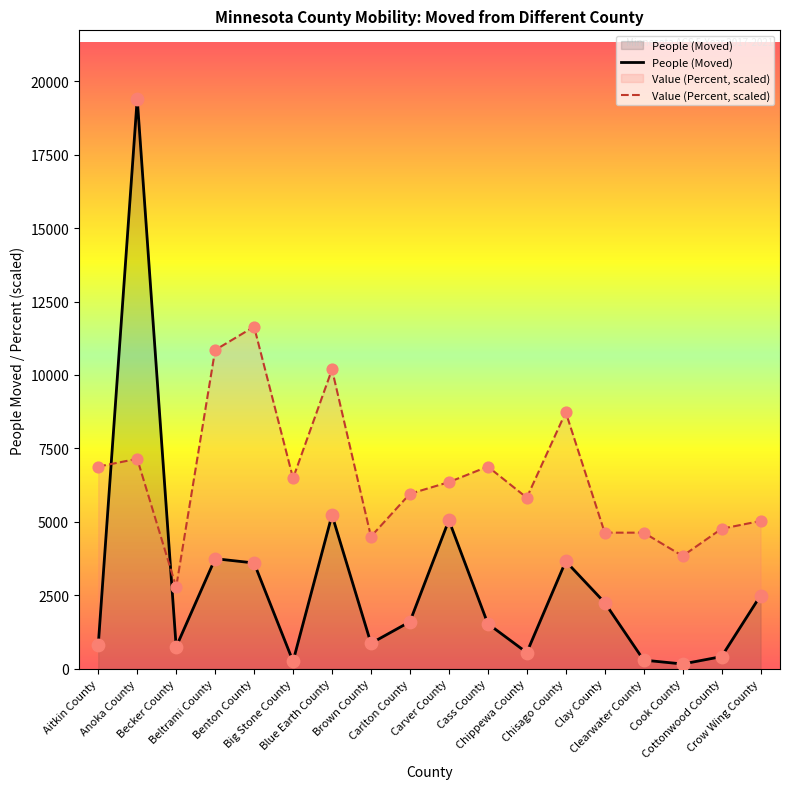

What are all the series names shown in the legend?

People (Moved), Value (Percent, scaled)